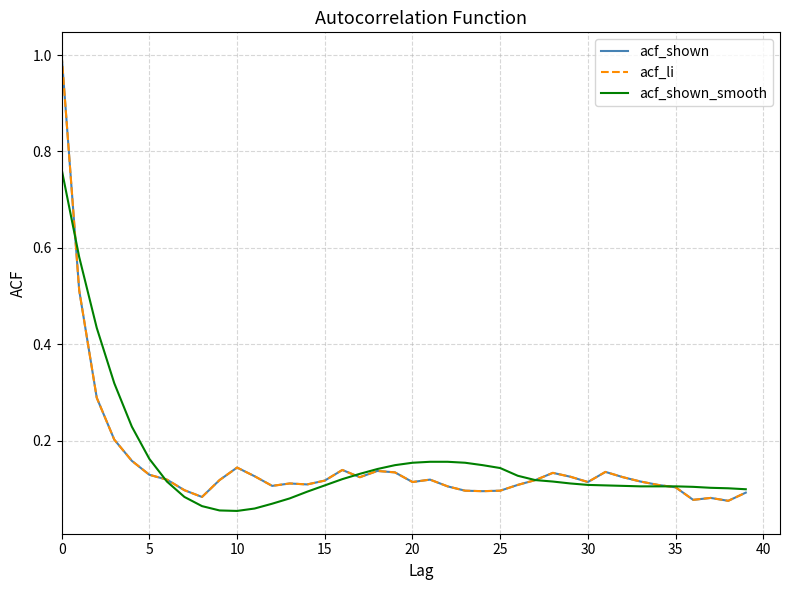

Where is acf_shown nearest to the value 0?

38